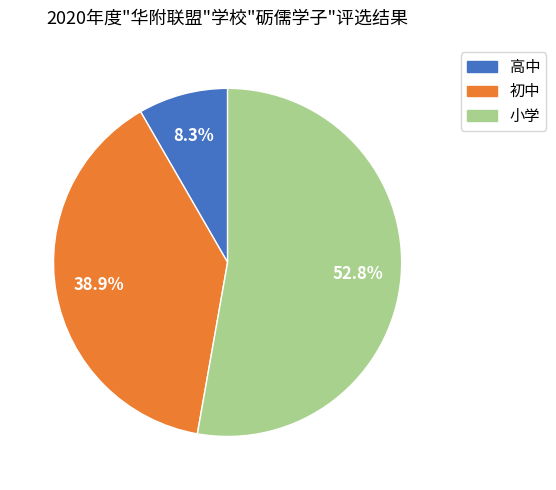

Is 小学 the majority of the pie?

Yes